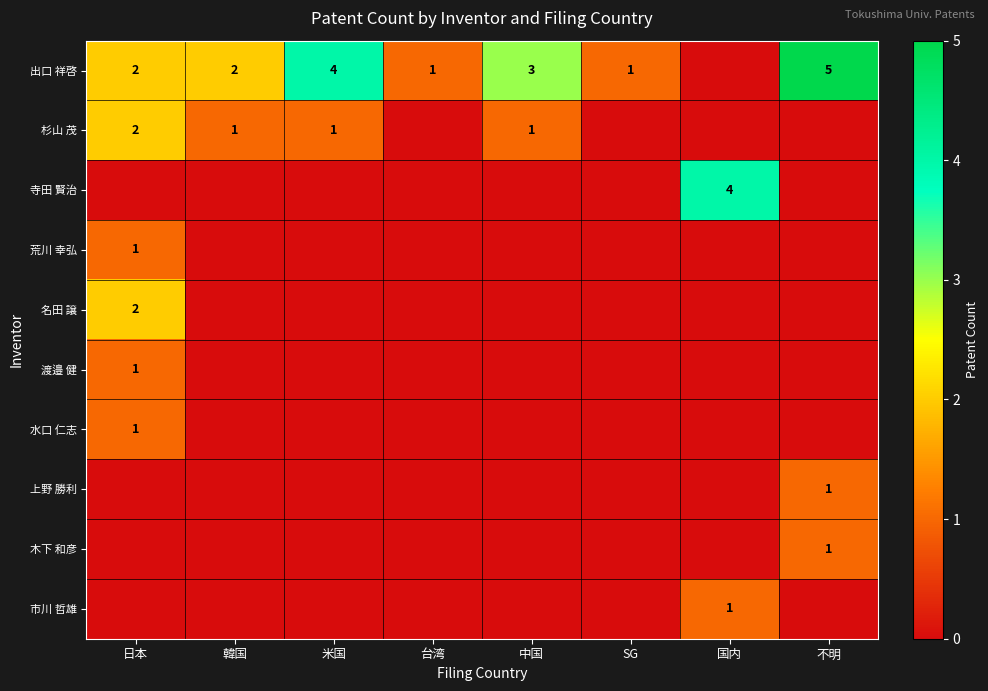

Which has a higher value, 台湾 or 韓国?

韓国